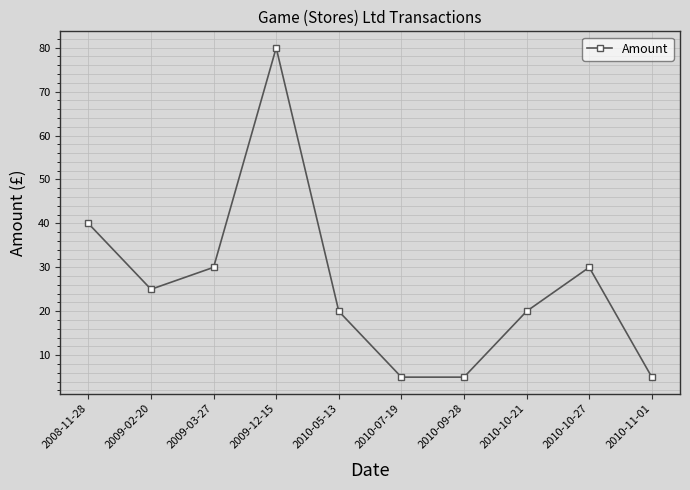

At which category does the data reach its first local peak?

2009-12-15